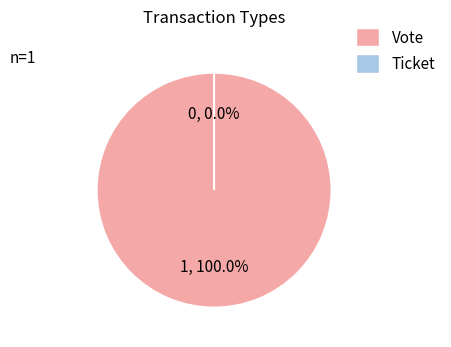

What percentage is the Vote slice, to the nearest percent?

100%